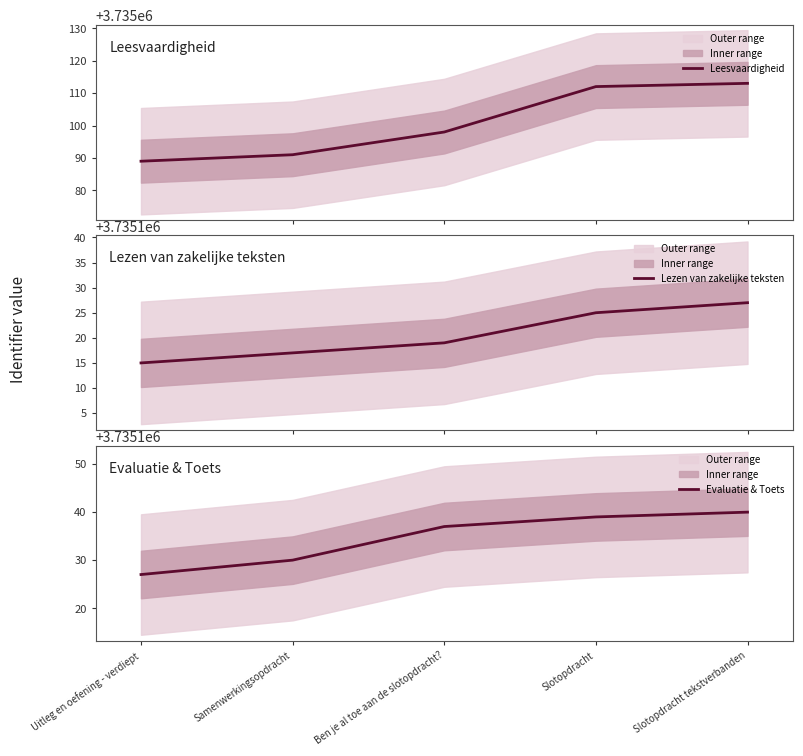

How many lines are shown in the chart?

3